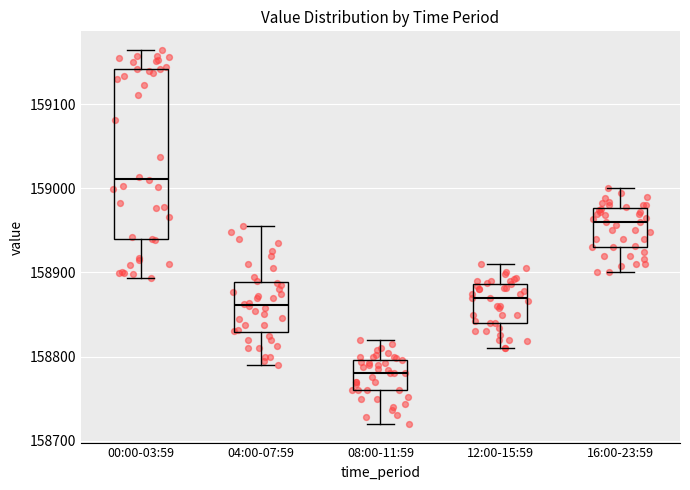

Where does the lower whisker of the box for 08:00-11:59 end on the y-axis? The values are not printed on the chart, so give them approximately, as read against the axis.

158720